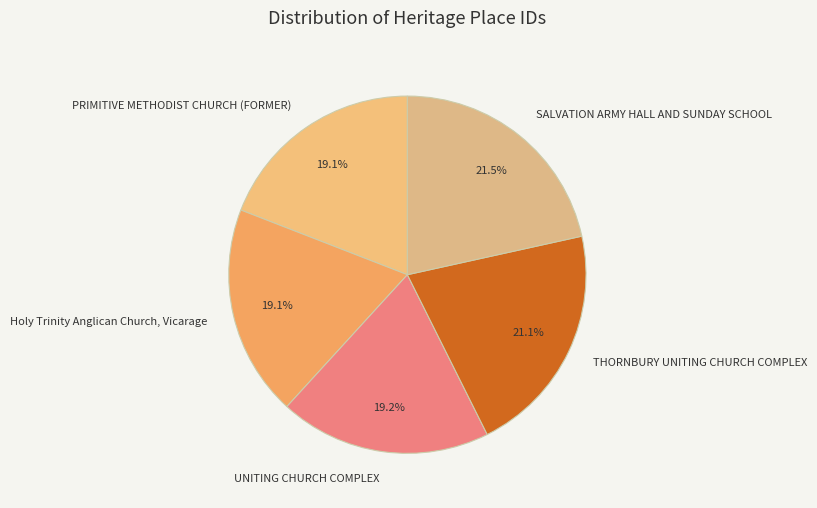

How much of the chart is everything except Holy Trinity Anglican Church, Vicarage?

80.9%